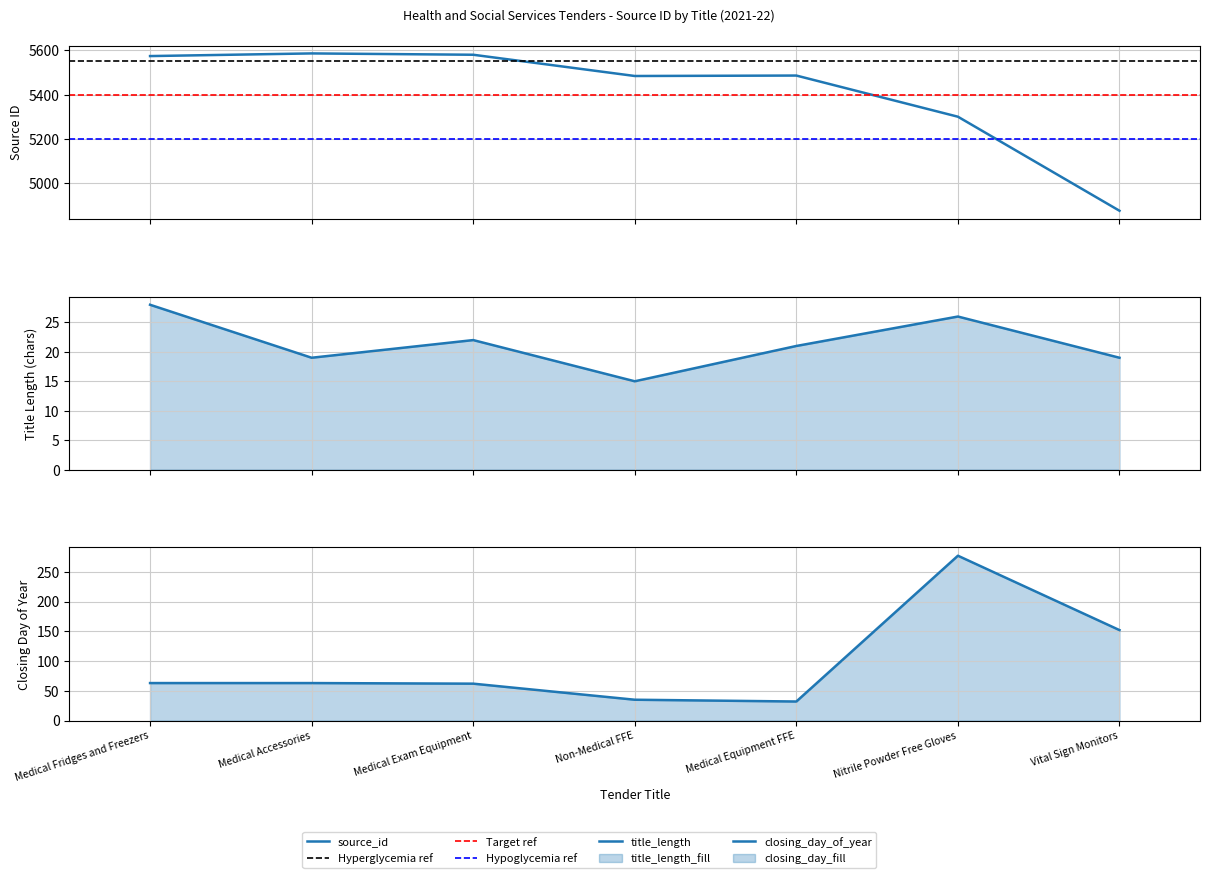

True or false: the data shows 5580 at Medical Exam Equipment.

True